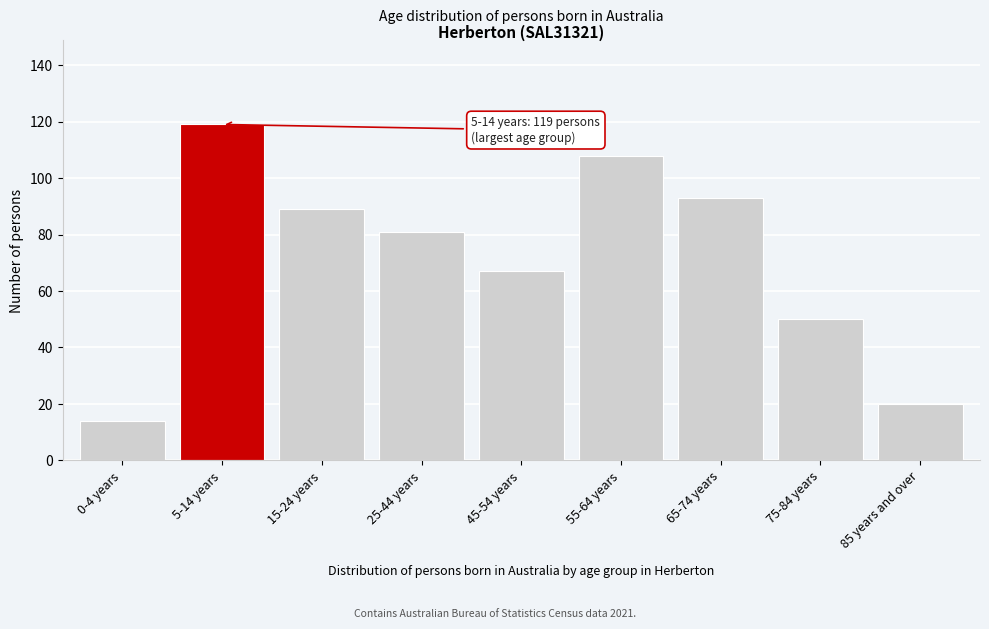

Reading left to right, extract all data points from this chart.

14	119	89	81	67	108	93	50	20